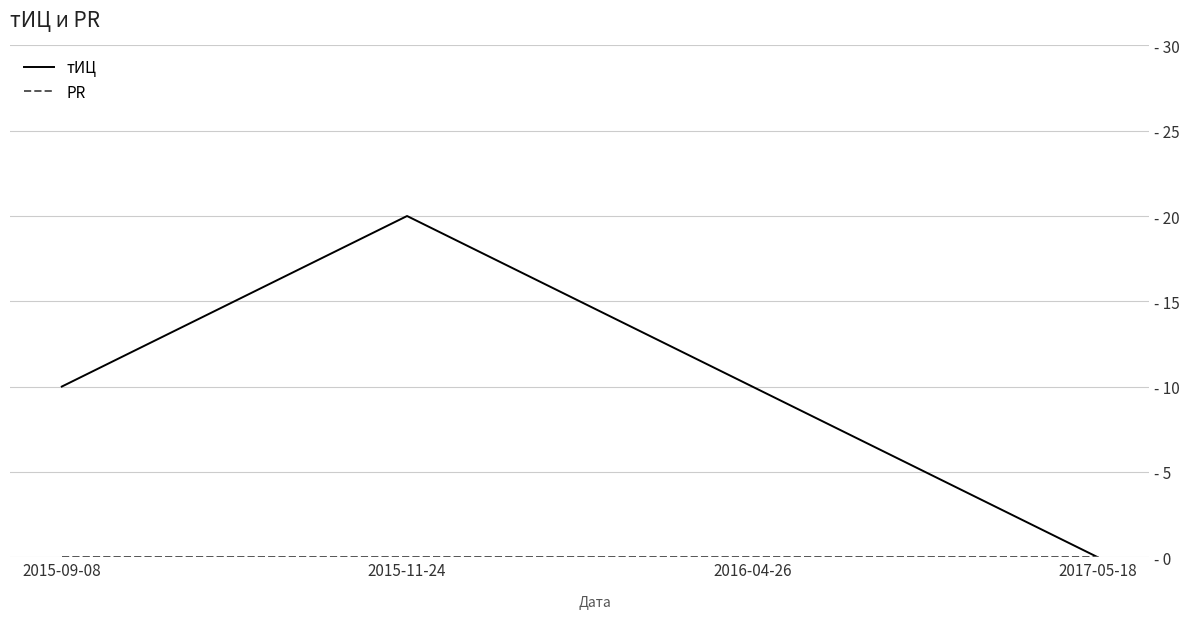

Does the chart display data point markers on the line(s)?

No